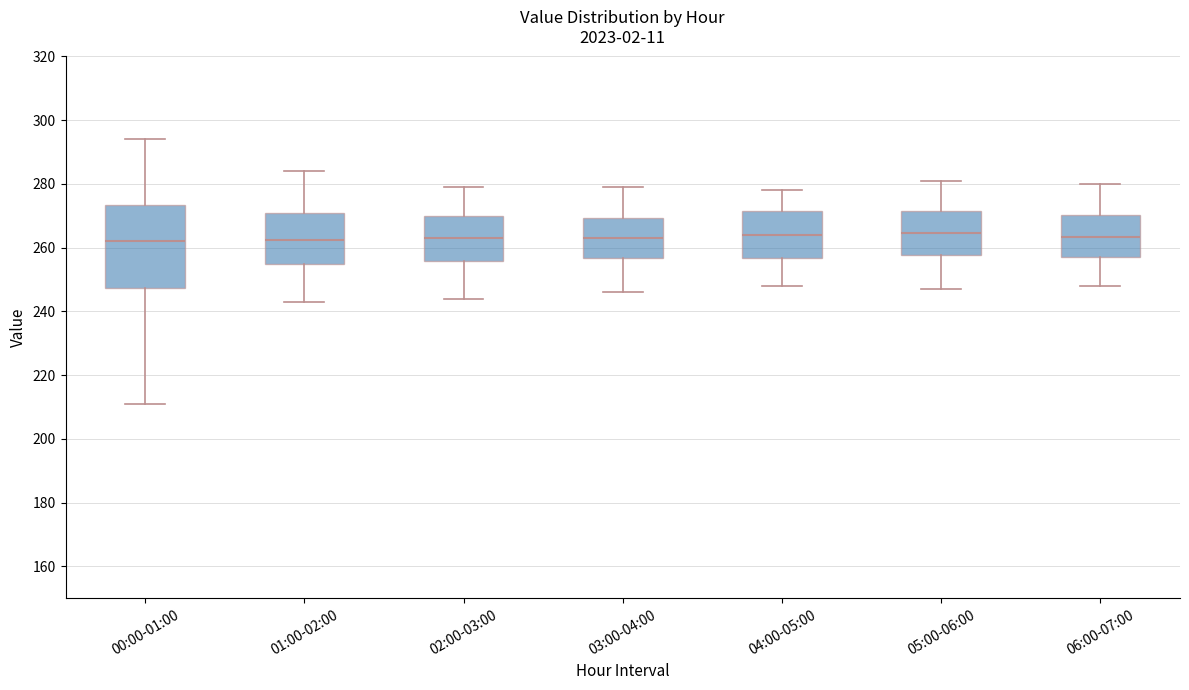

Where does the upper whisker of the box for 05:00-06:00 end on the y-axis? The values are not printed on the chart, so give them approximately, as read against the axis.

282